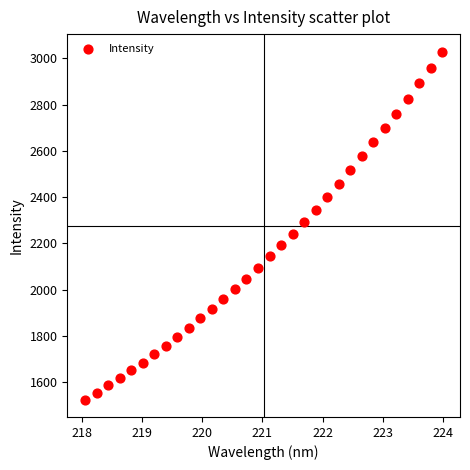

What is the range of X values (max minus min)?

5.9